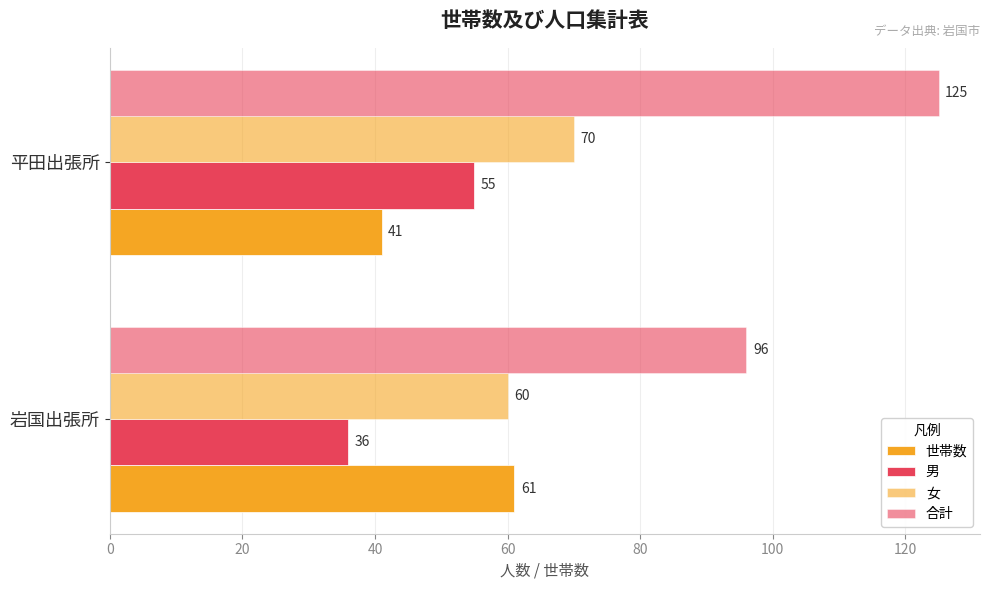

How many series are shown in this chart?

4